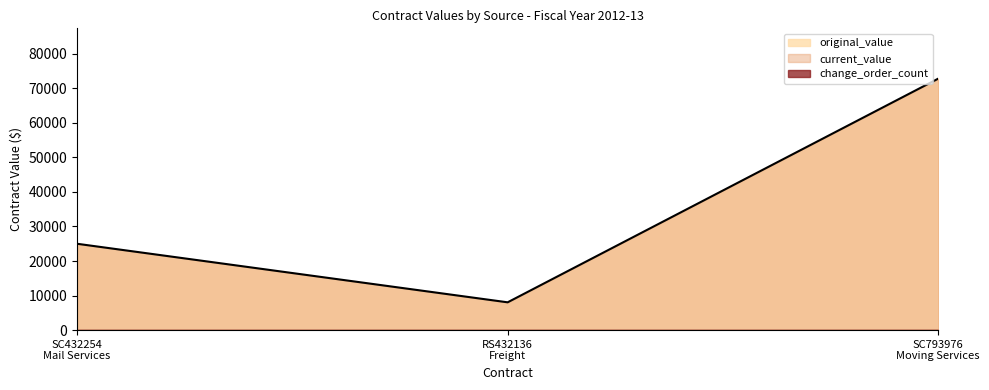

Which series has the widest spread of values?

original_value